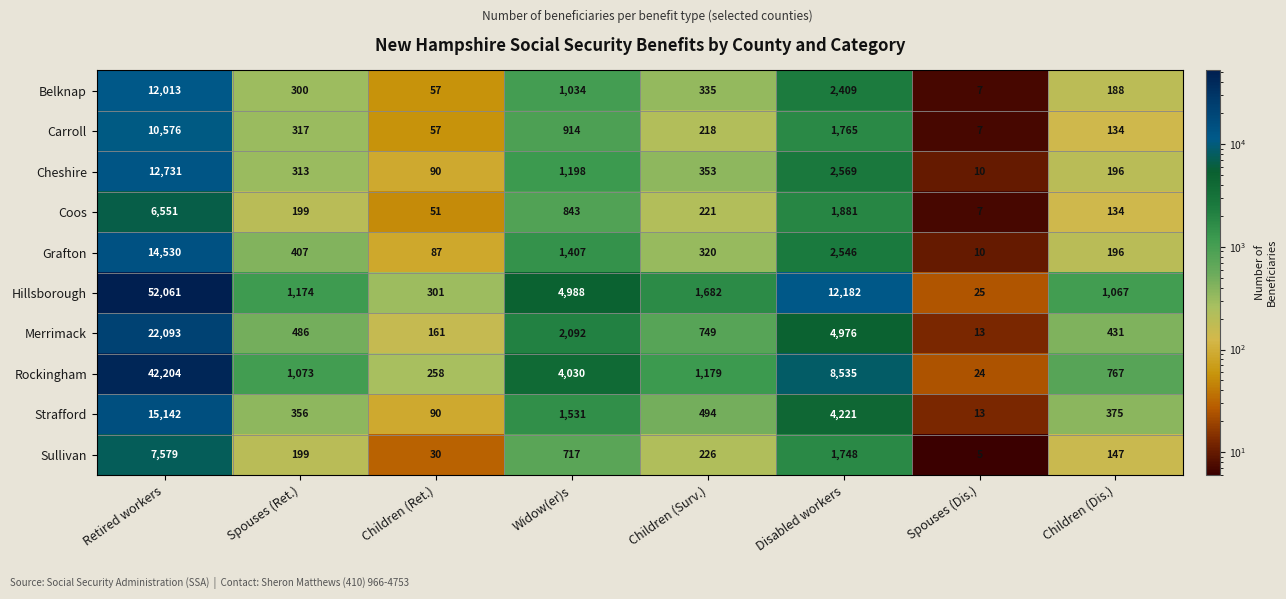

Count the number of categories in the chart.

8